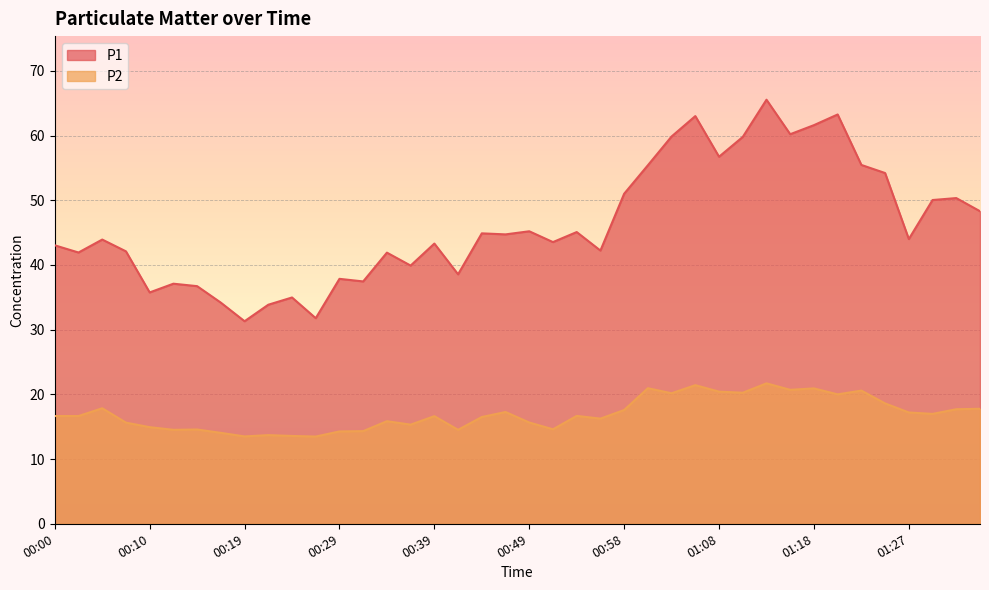

Between 00:19 and 01:08, which is larger?

01:08